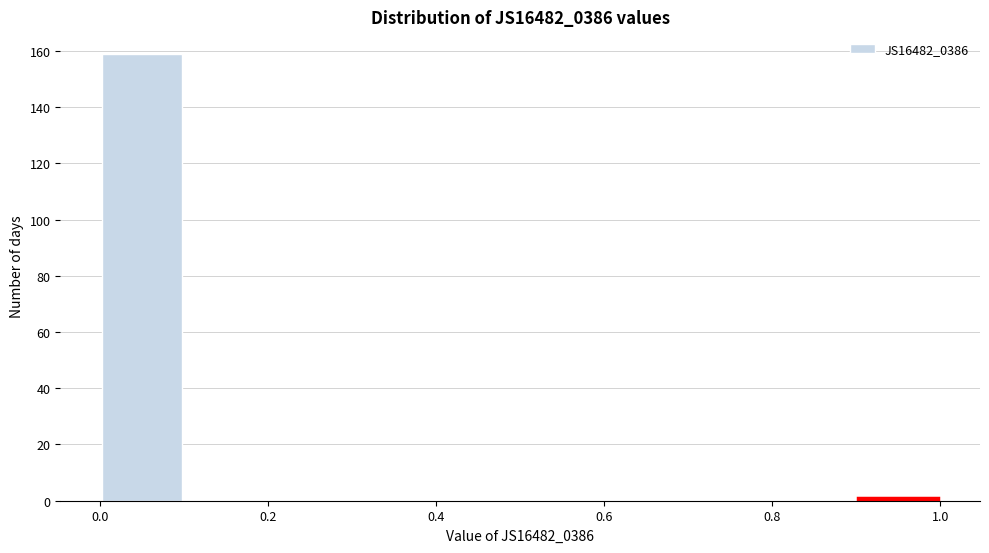

Reading left to right, transcribe this chart: for each bar, give the range it covers on the x-axis and its height. The values are not printed on the chart, so give them approximately, as read against the axis.

0.0 to 0.1: 160
0.1 to 0.2: 0
0.2 to 0.3: 0
0.3 to 0.4: 0
0.4 to 0.5: 0
0.5 to 0.6: 0
0.6 to 0.7: 0
0.7 to 0.8: 0
0.8 to 0.9: 0
0.9 to 1.0: under 2